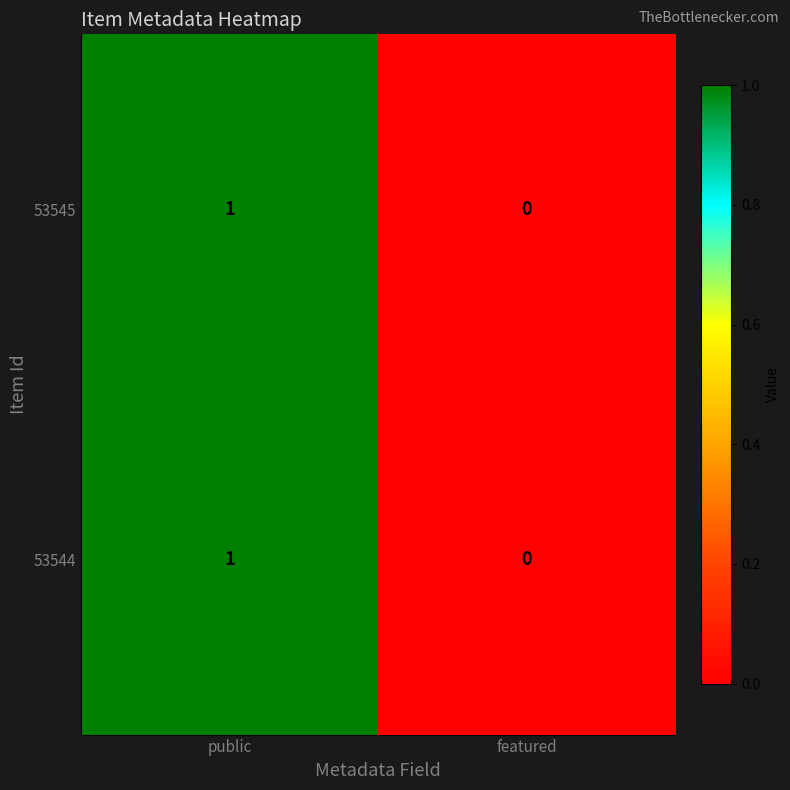

True or false: 53544 has a value of 0 at featured.

True